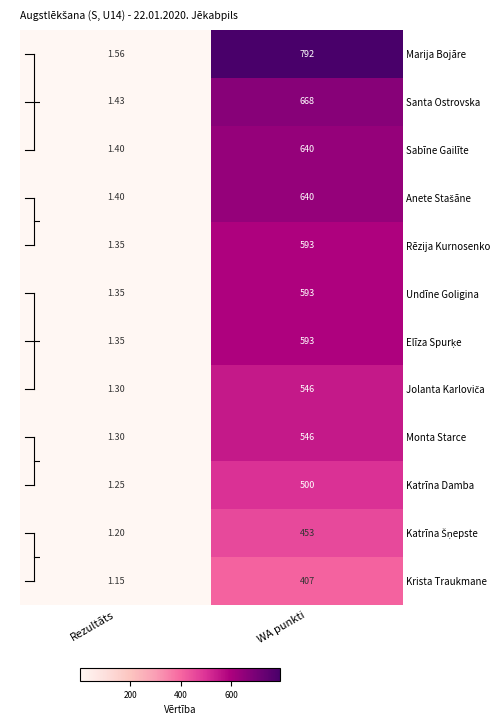

Rank the categories by Undīne Goligina value from lowest to highest.

Rezultāts, WA punkti